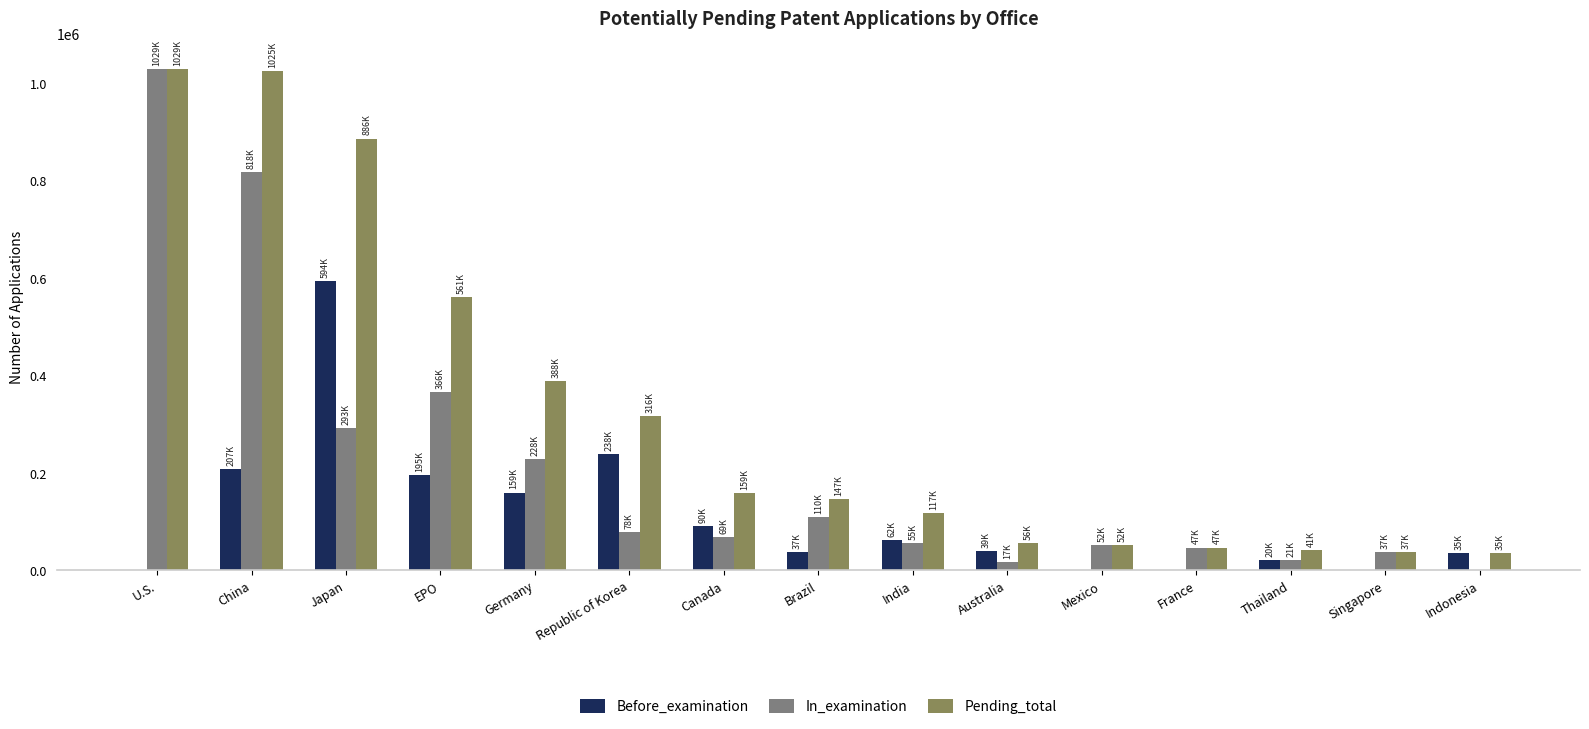

What is the highest value of the Before_examination series?

593522